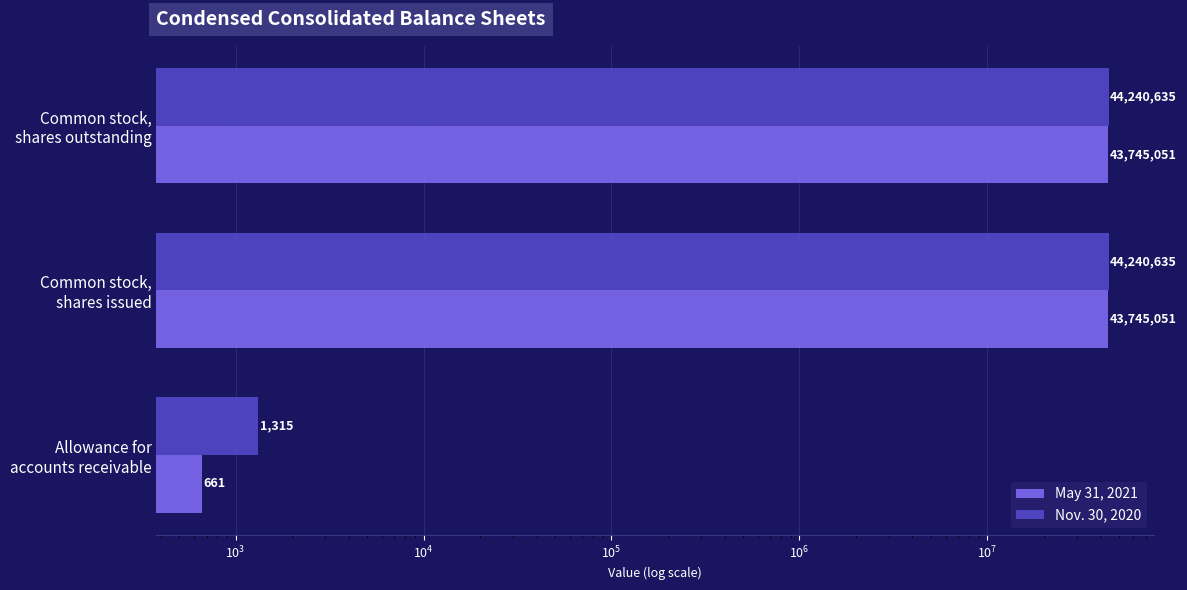

At how many categories does at least one series exceed 24577238?

2